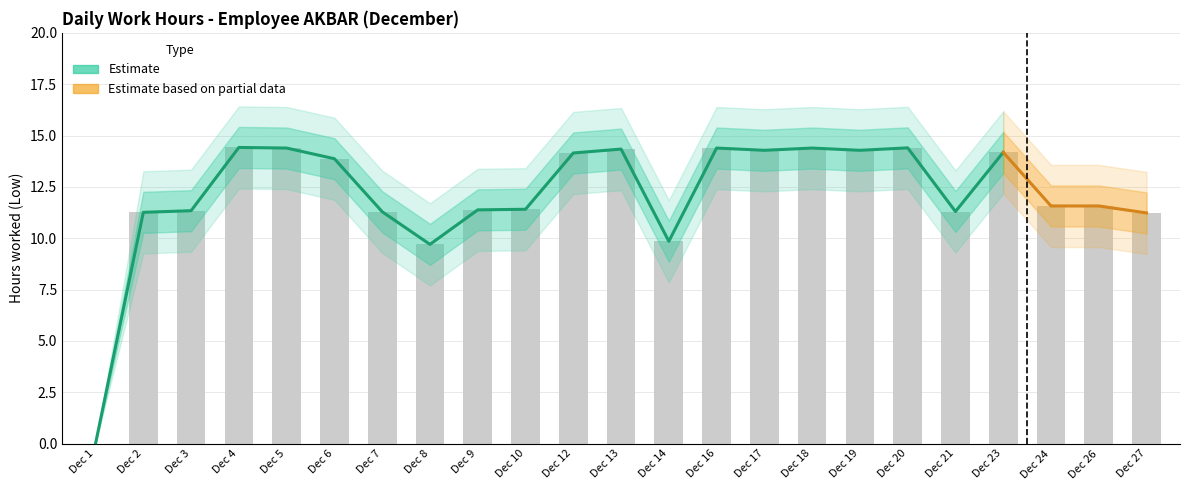

Which category has the highest value in the Low outer lower series?

4